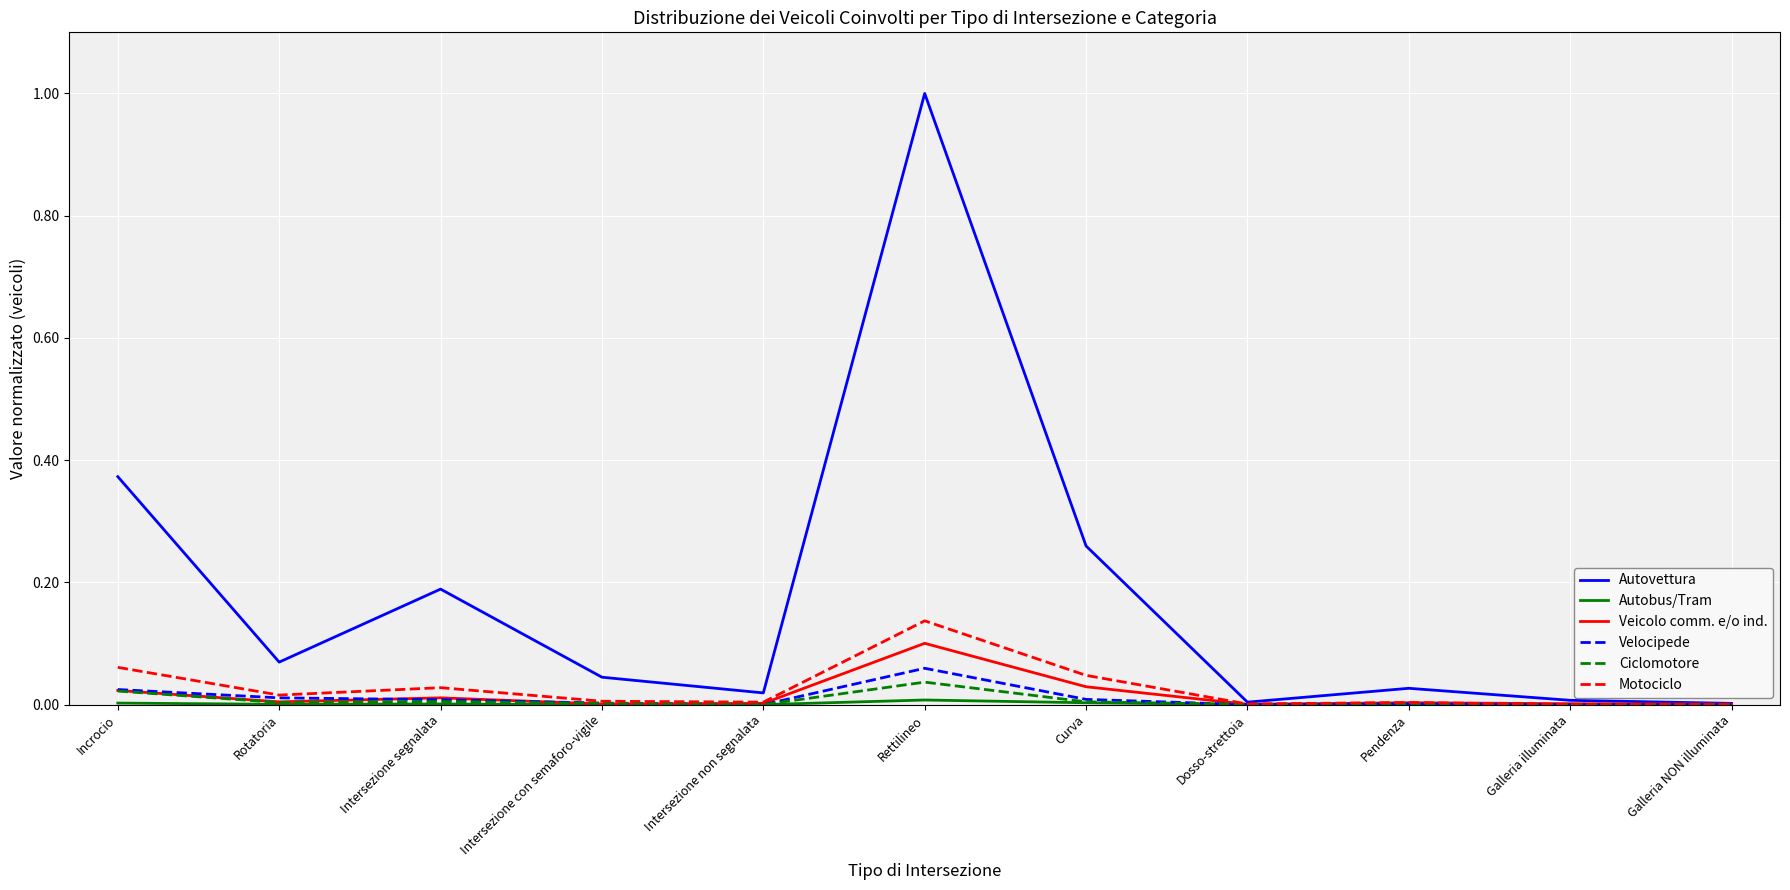

Which series changed the most between Incrocio and Intersezione con semaforo-vigile?

Autovettura